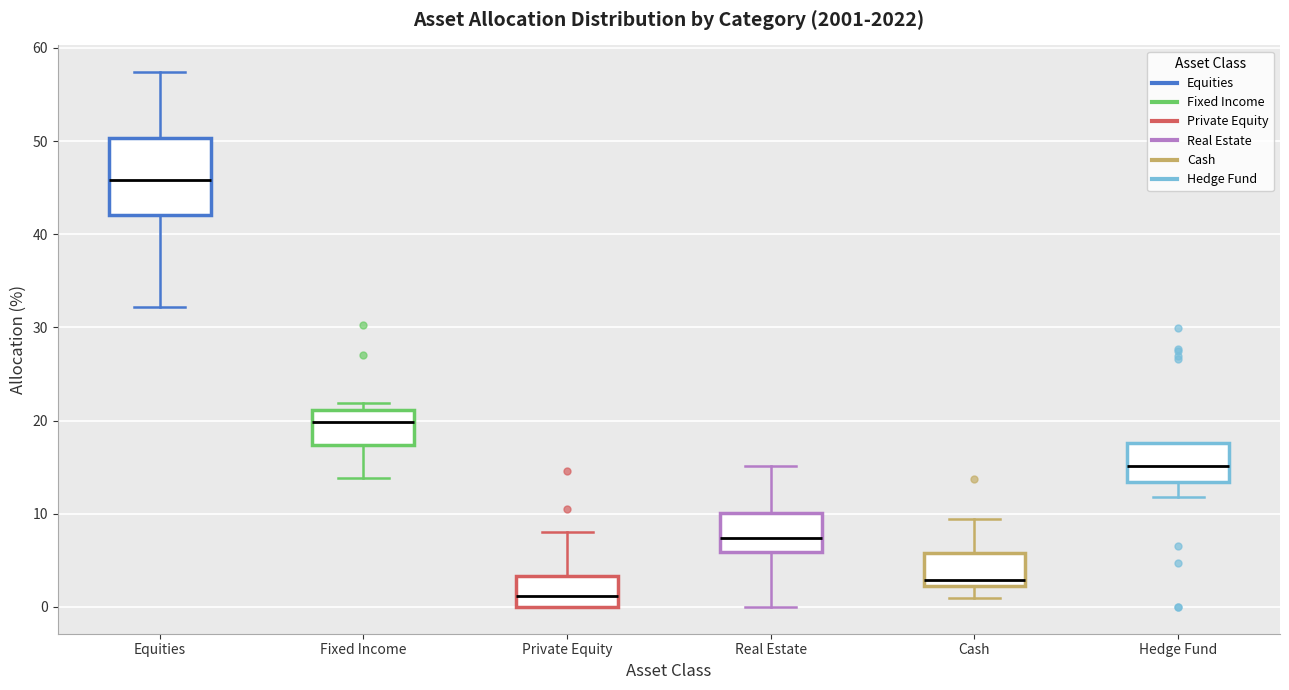

Which box is the tallest, from its lower edge to its upper edge?

Equities